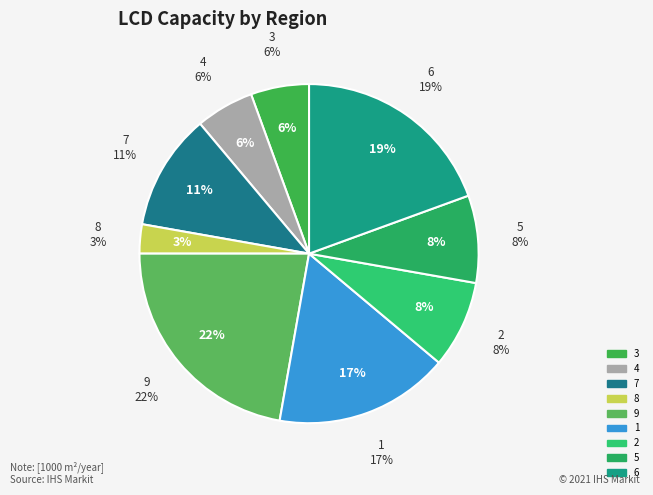

The 3 slice represents 6% of the pie. True or false?

True